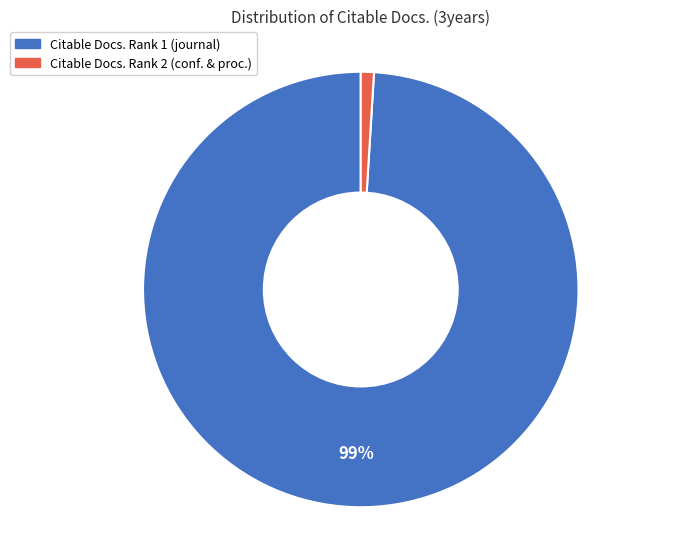

To the nearest percent, what is the average slice percentage?

50%